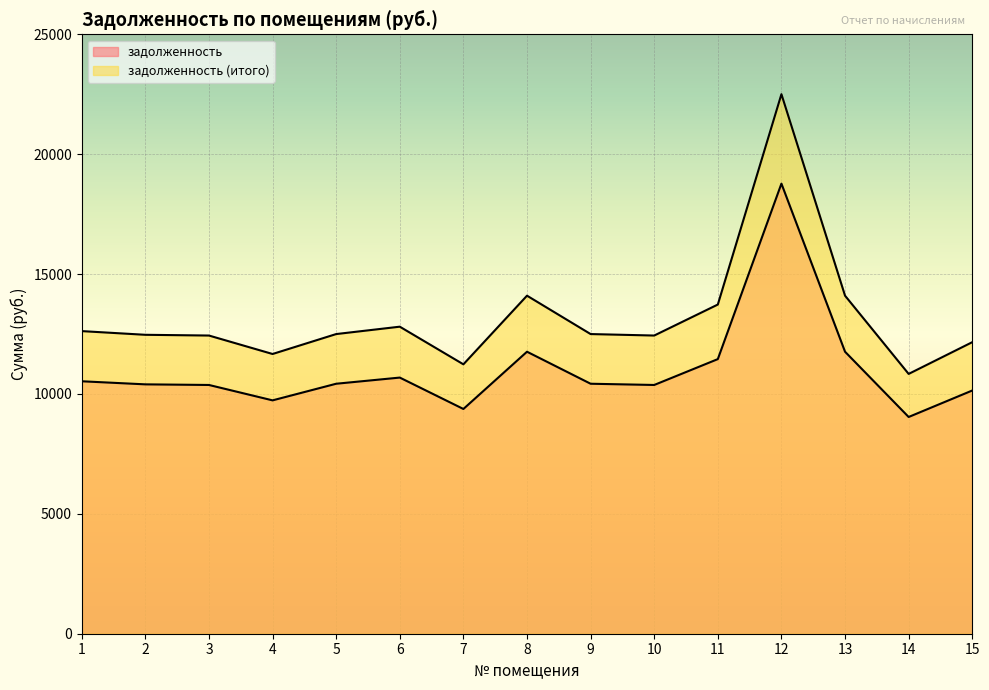

Between 3 and 10, which series saw the biggest shift?

задолженность